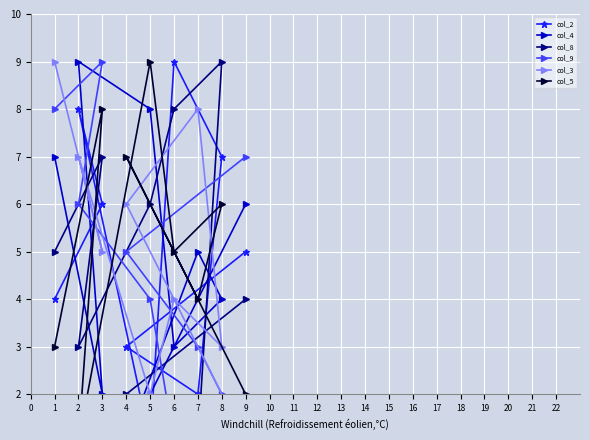

The col_8 series shows 3 at 3. True or false?

False